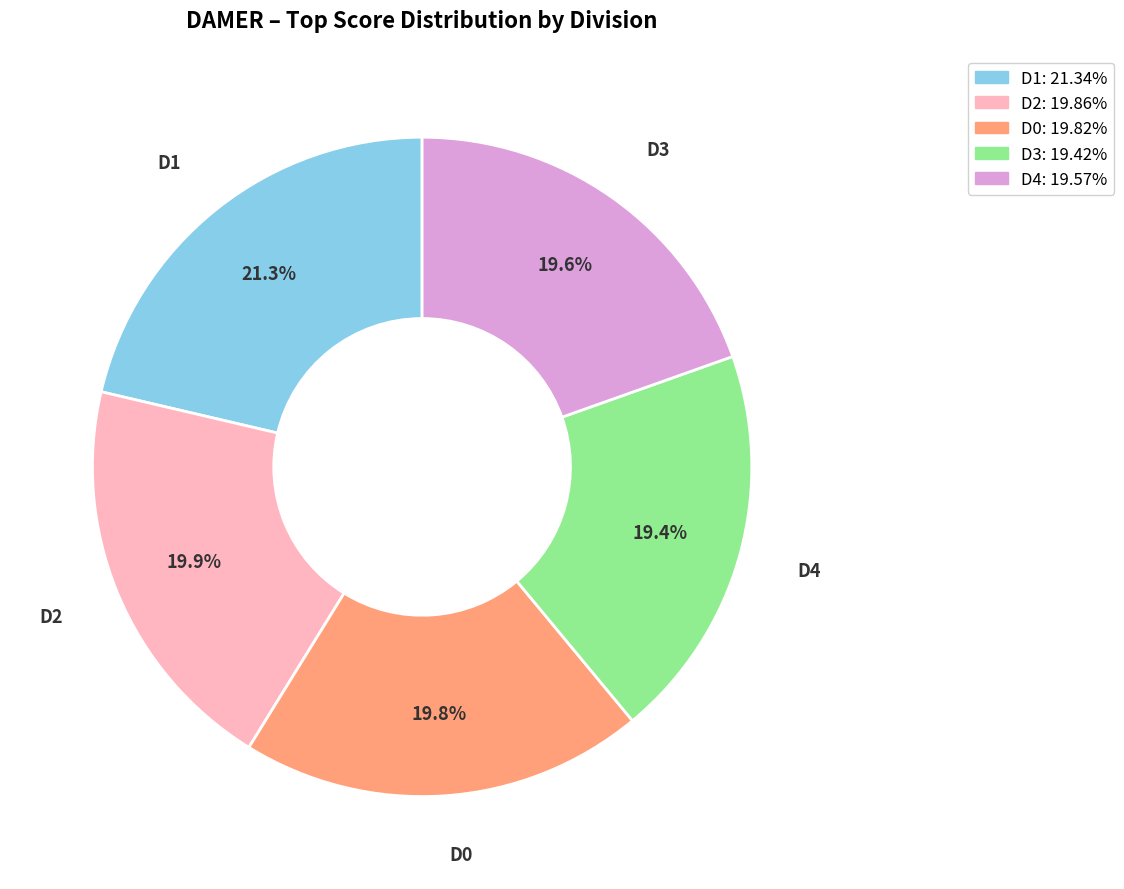

Which slice is the largest?

D1